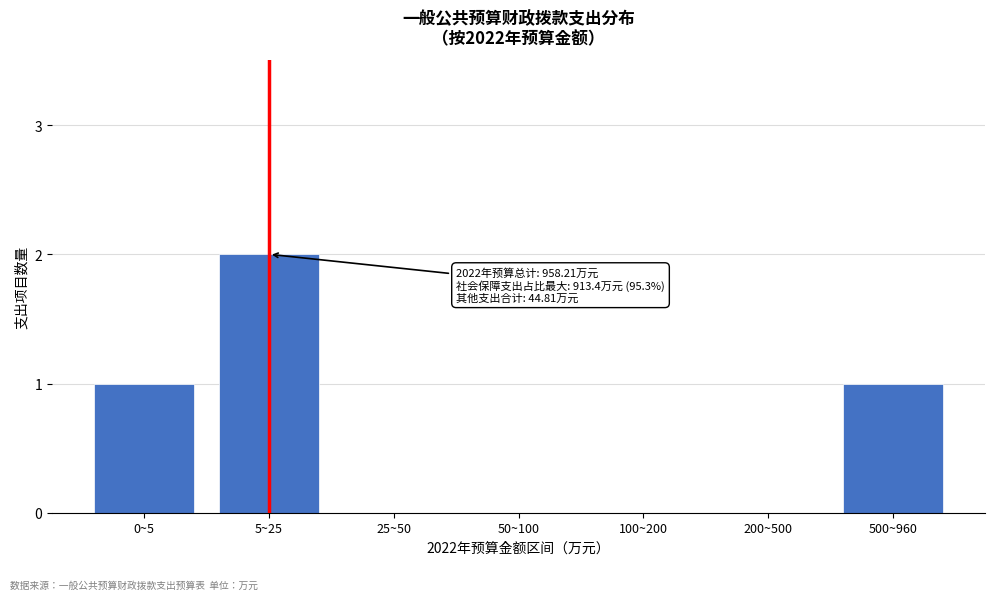

Reading left to right, extract all data points from this chart.

0~5=1	5~25=2	25~50=0	50~100=0	100~200=0	200~500=0	500~960=1